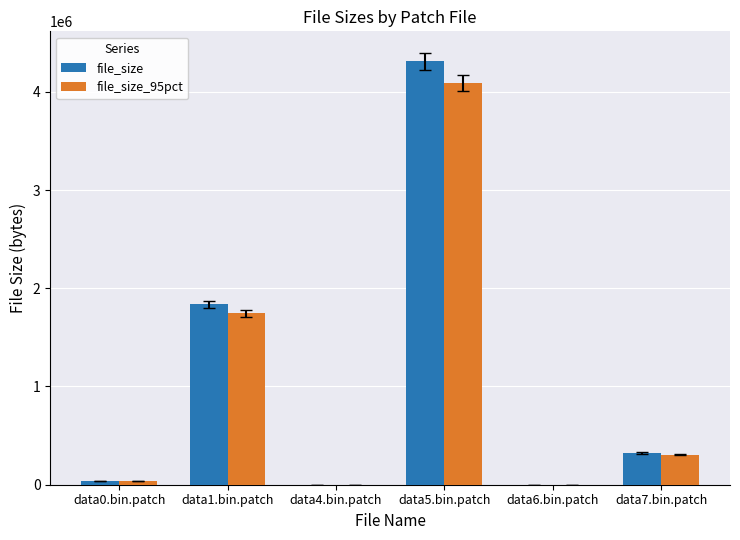

True or false: file_size_95pct has a value of 190.9 at data6.bin.patch.

True